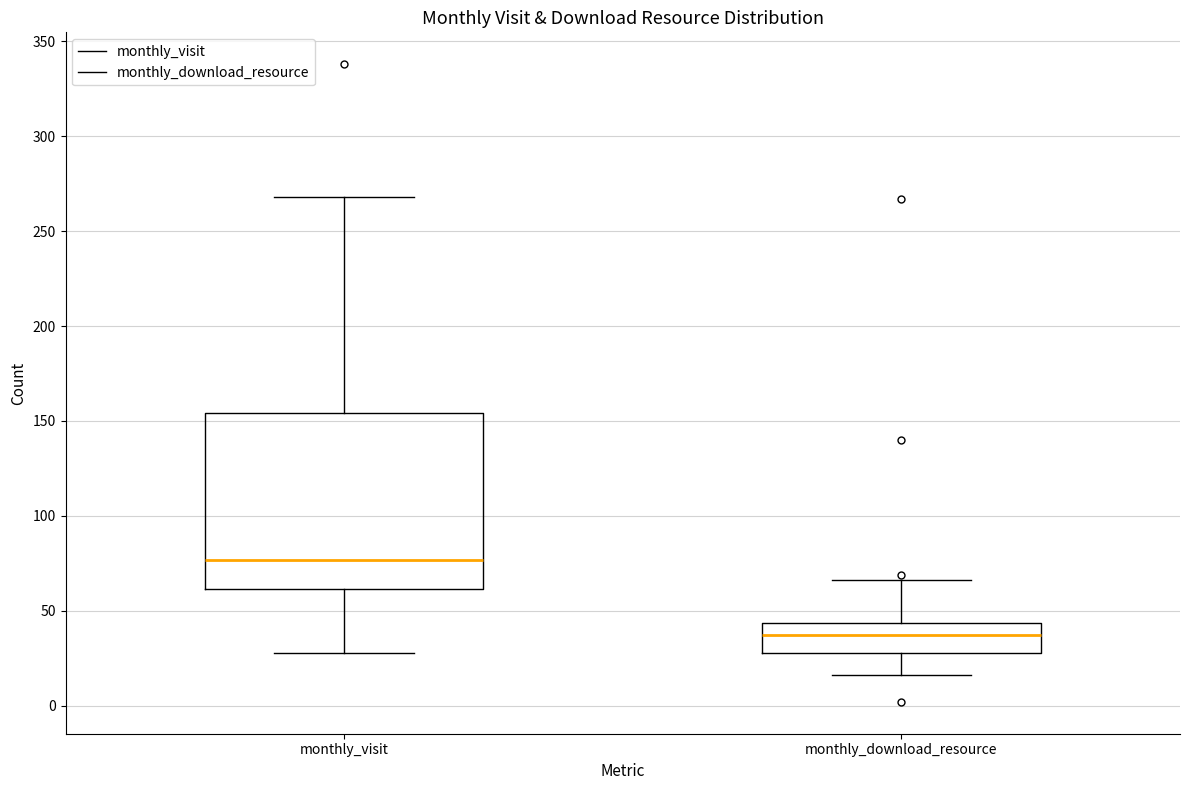

Which box's median line is the highest?

monthly_visit